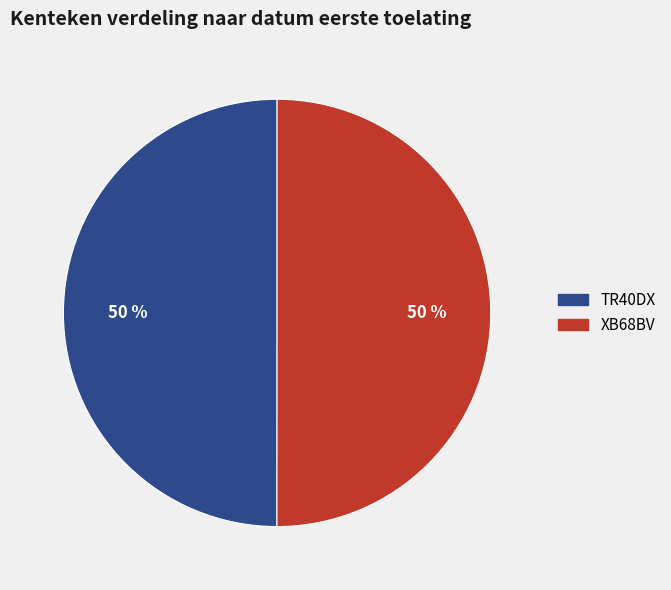

The TR40DX slice represents 50% of the pie. True or false?

True